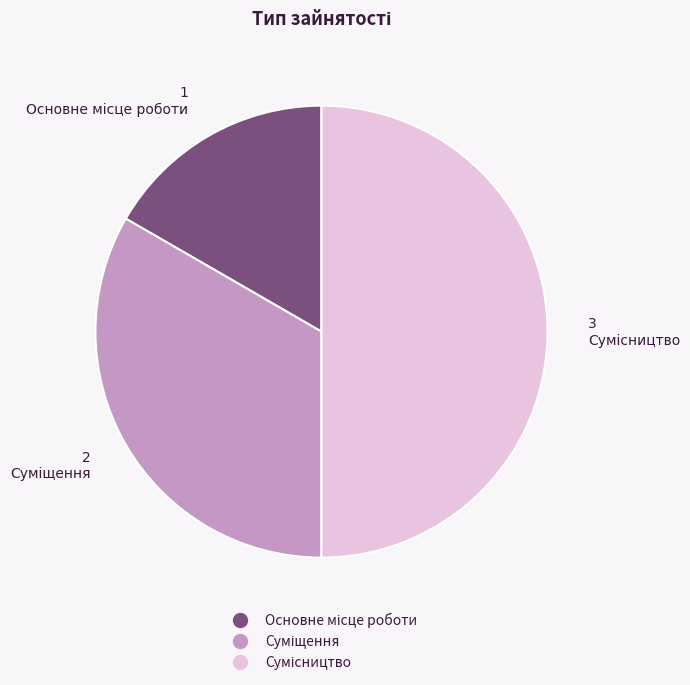

Is there a majority slice in this chart?

No